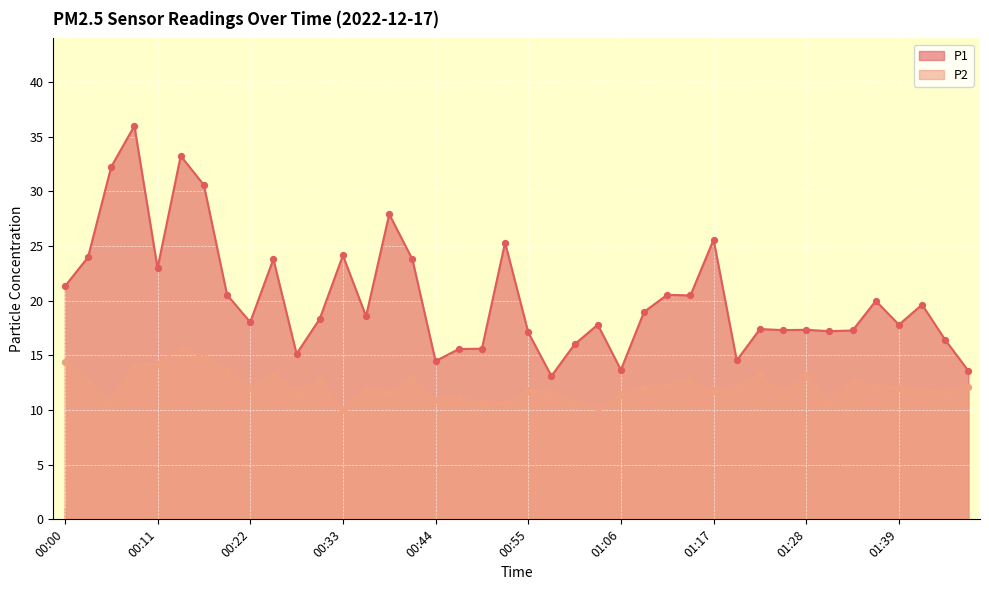

At which category is the sum across all series the highest?

00:08